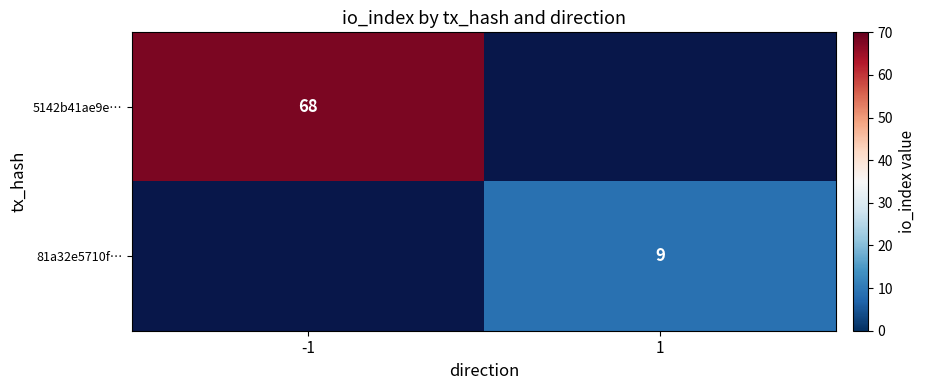

Which category has the highest value across all series?

-1